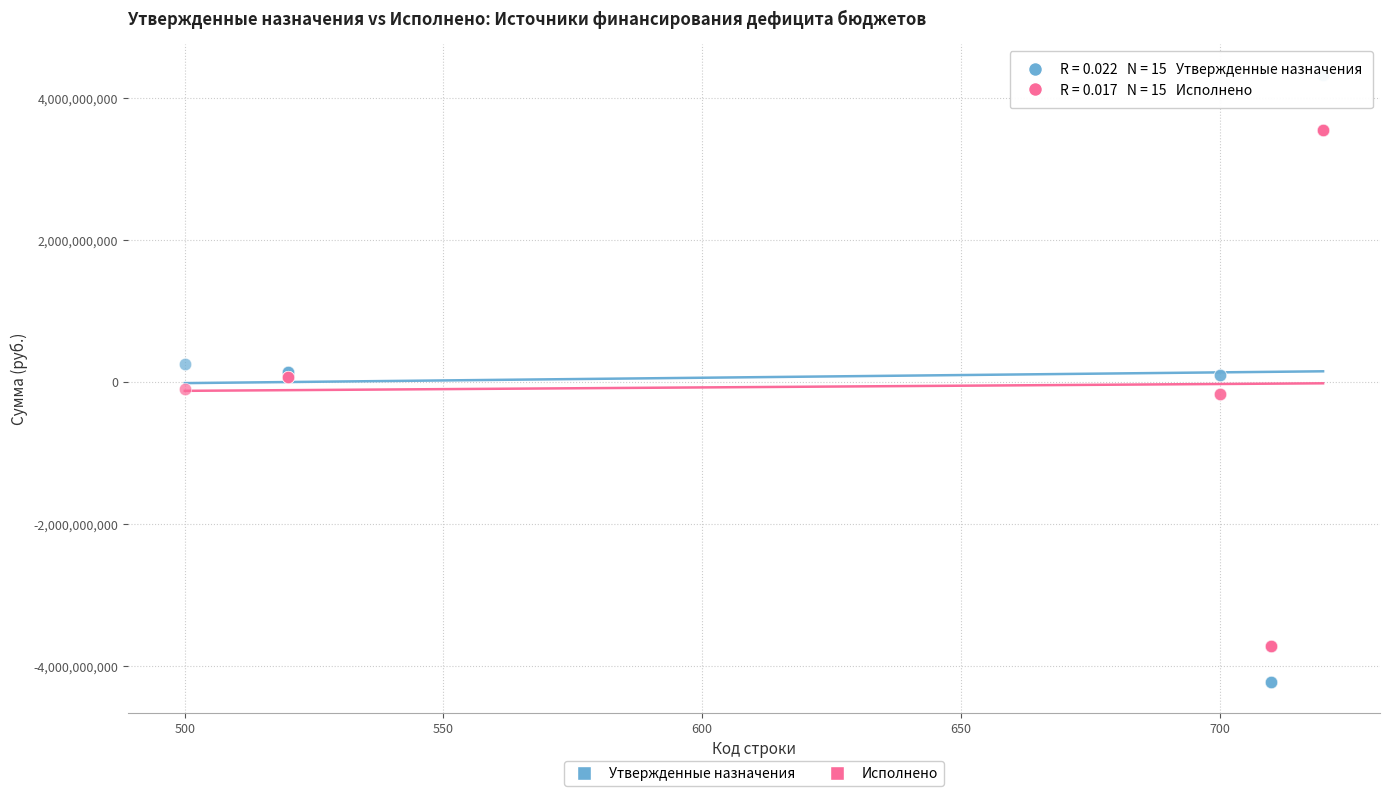

What is the X range (max minus min) for the scatter plot?

220.0